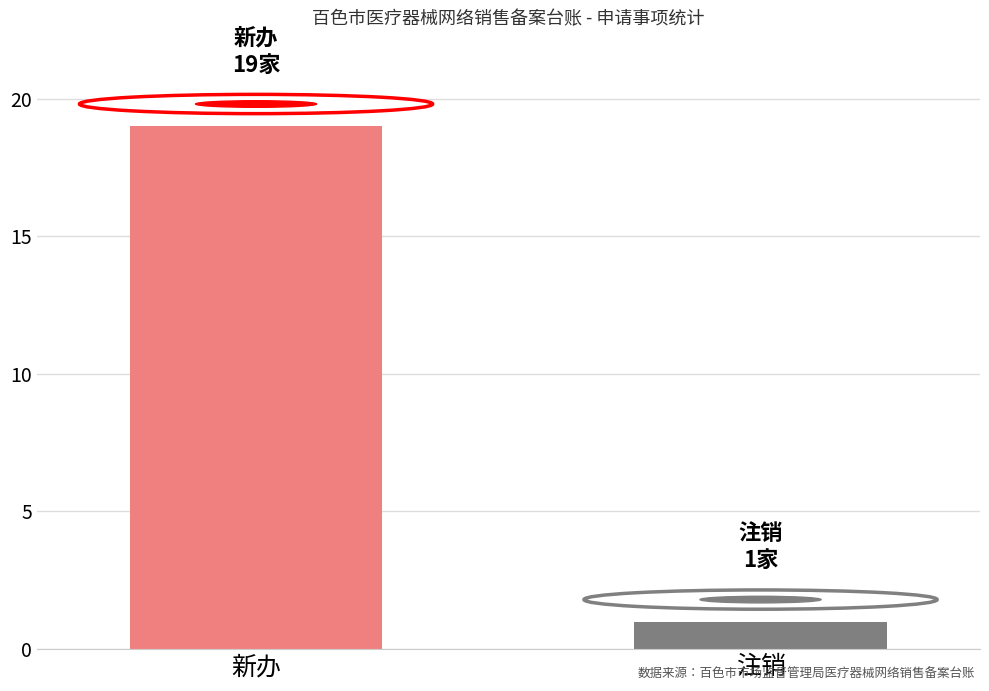

Reading right to left, transcribe all the data shown in this chart.

1	19